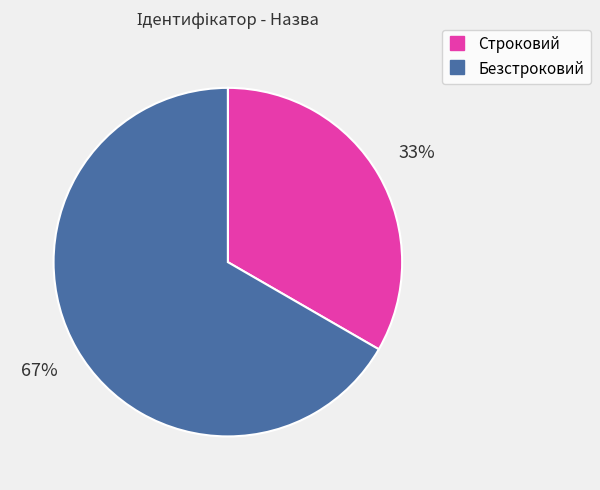

To the nearest percent, what is the combined percentage of Строковий and Безстроковий?

100%